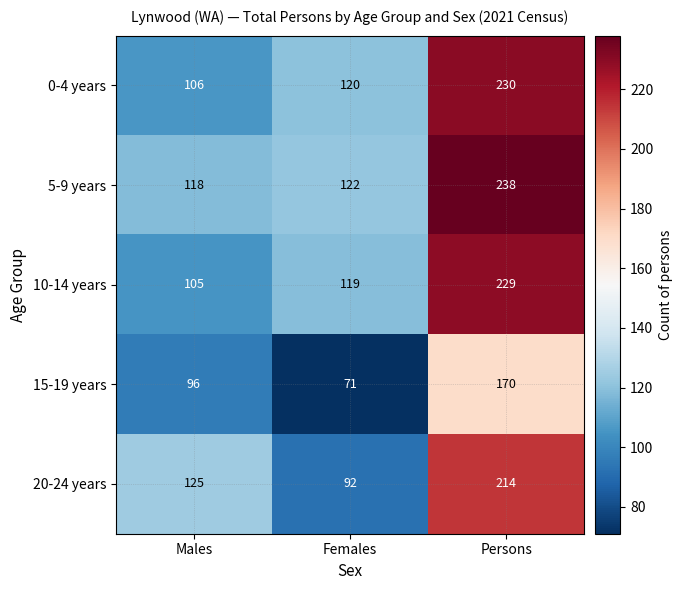

Which label corresponds to the smallest value in the chart?

Females